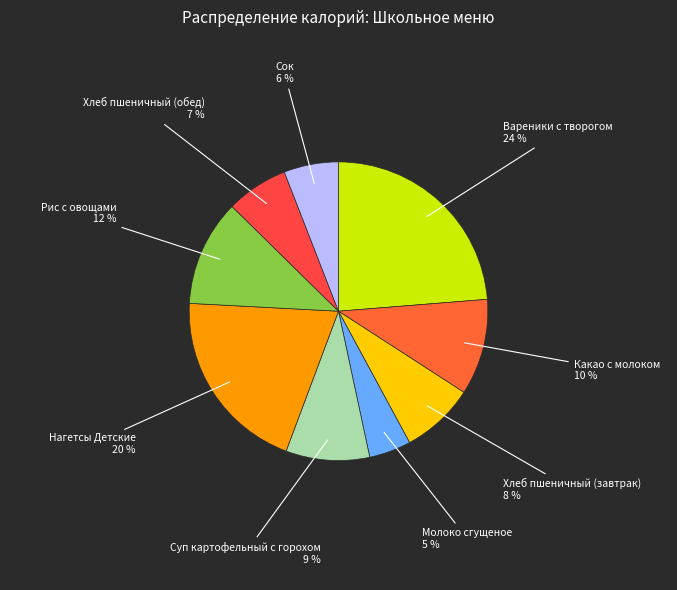

Does Какао с молоком account for over 50% of the chart?

No